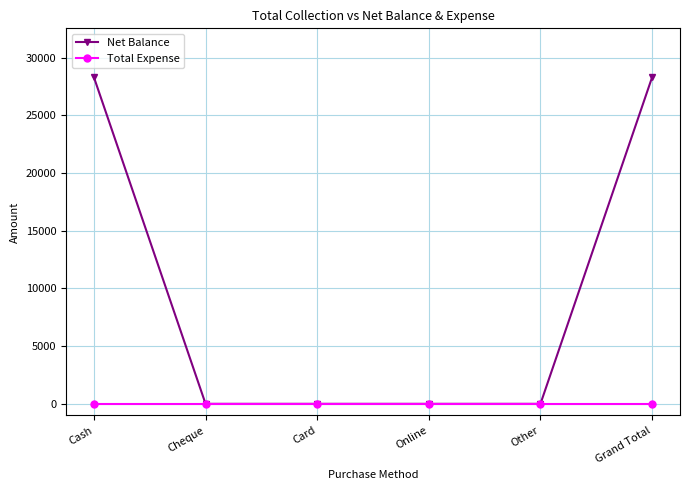

What is the difference between the maximum and second lowest values in the Net Balance series?

28300